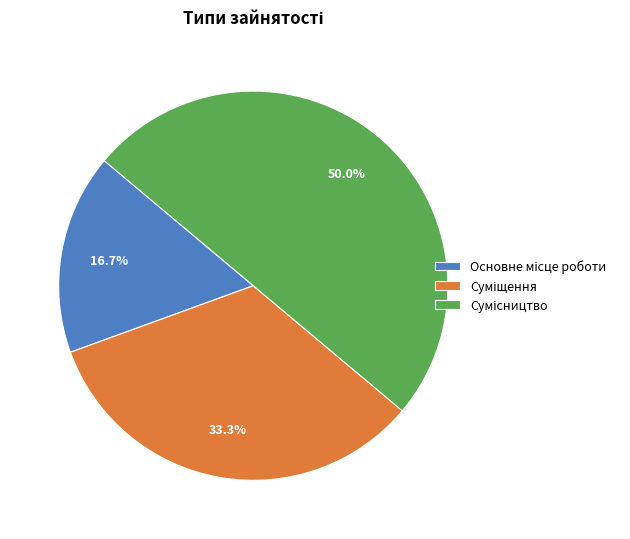

What percentage do Сумісництво and Основне місце роботи together represent?

66.7%